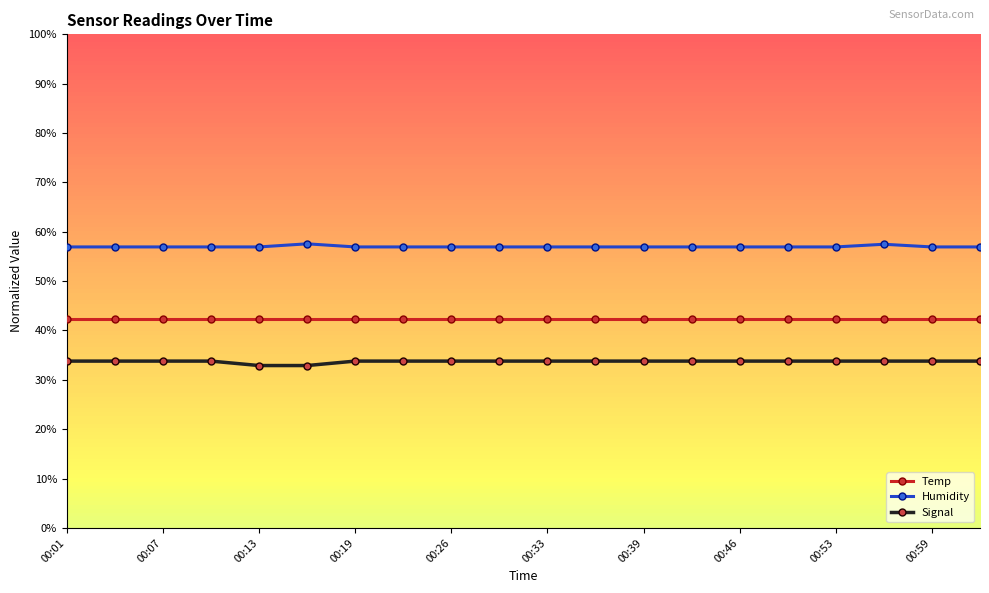

What is the maximum value shown in the chart?

57.6